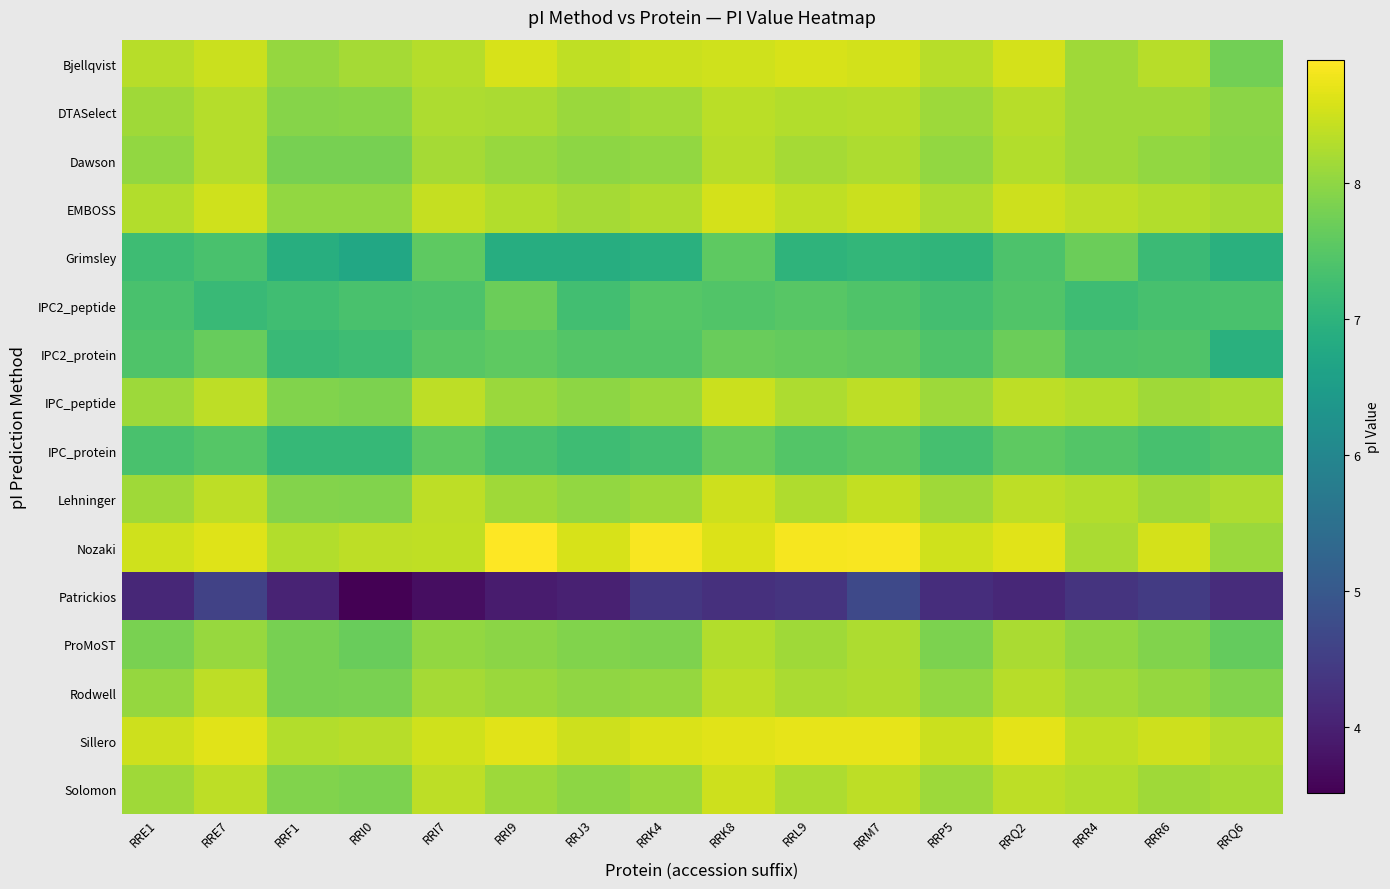

Which label corresponds to the largest value in the chart?

RRI9